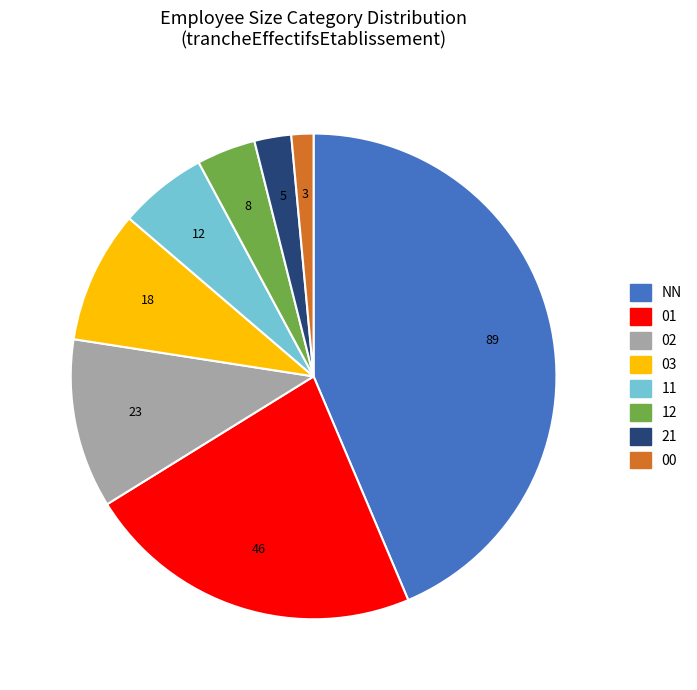

Approximately how many times larger is the value at 01 compared to 02?

2.0